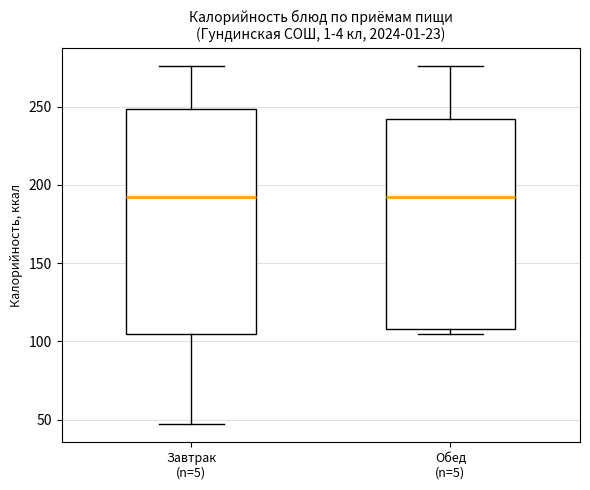

Comparing the boxes themselves (not the whiskers), which one is the tallest?

Завтрак (n=5)